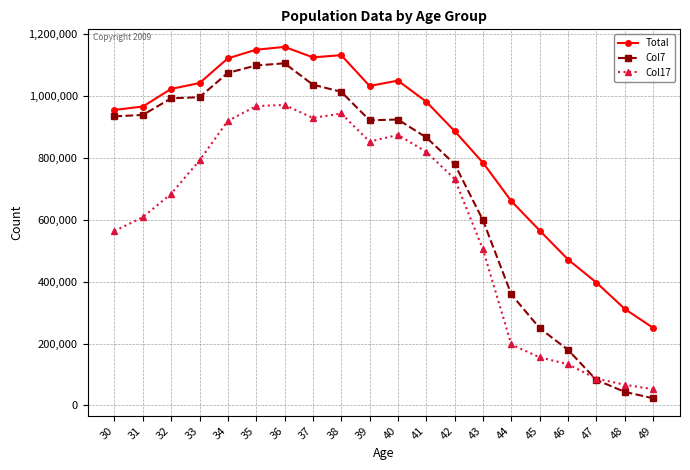

Which category has the lowest value in the Col17 series?

49